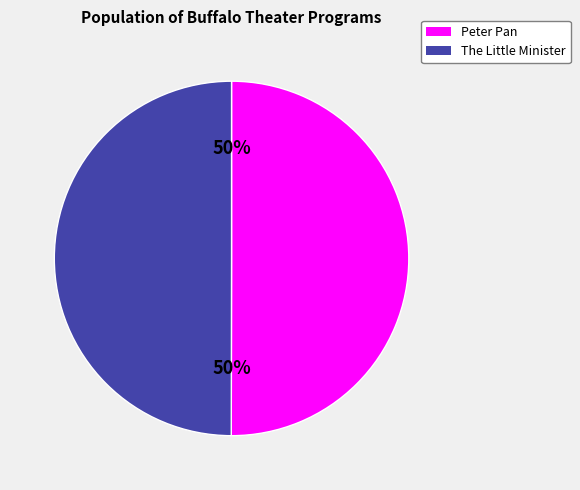

Approximately how many times larger is the value at Peter Pan compared to The Little Minister?

1.0